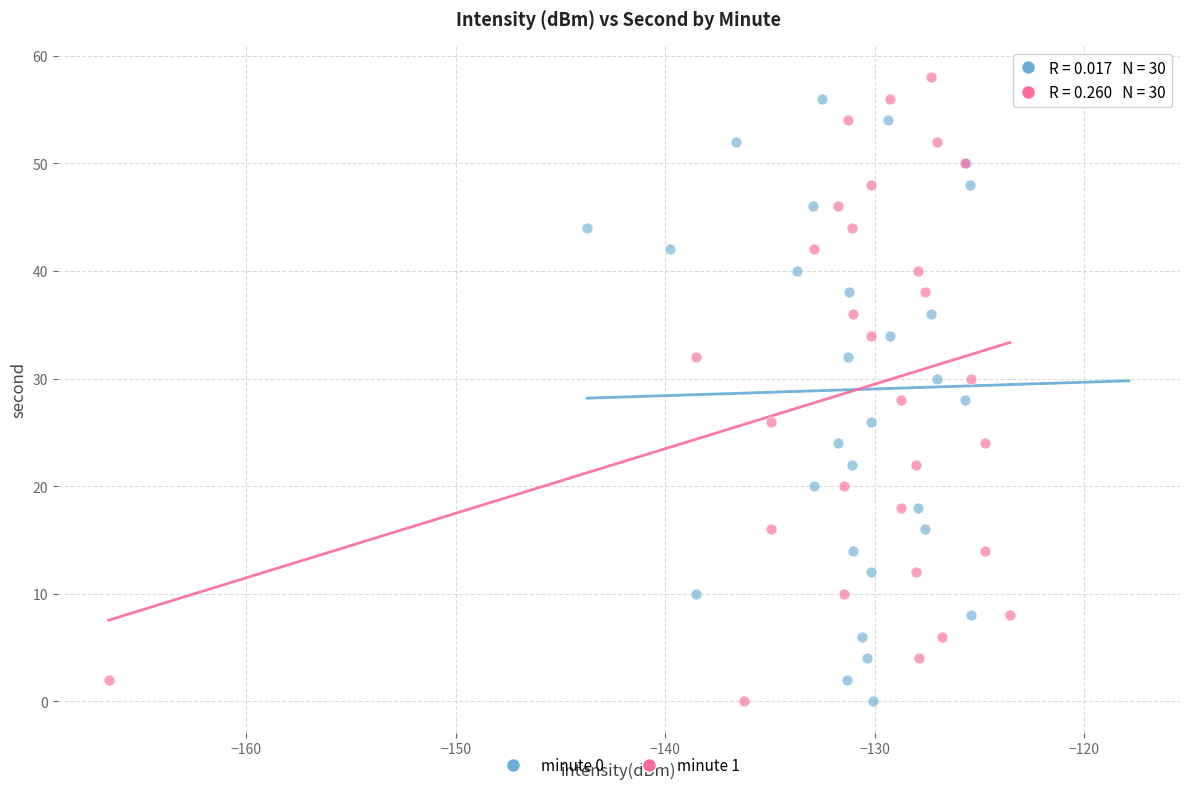

What are all the series names shown in the legend?

minute 0, minute 1